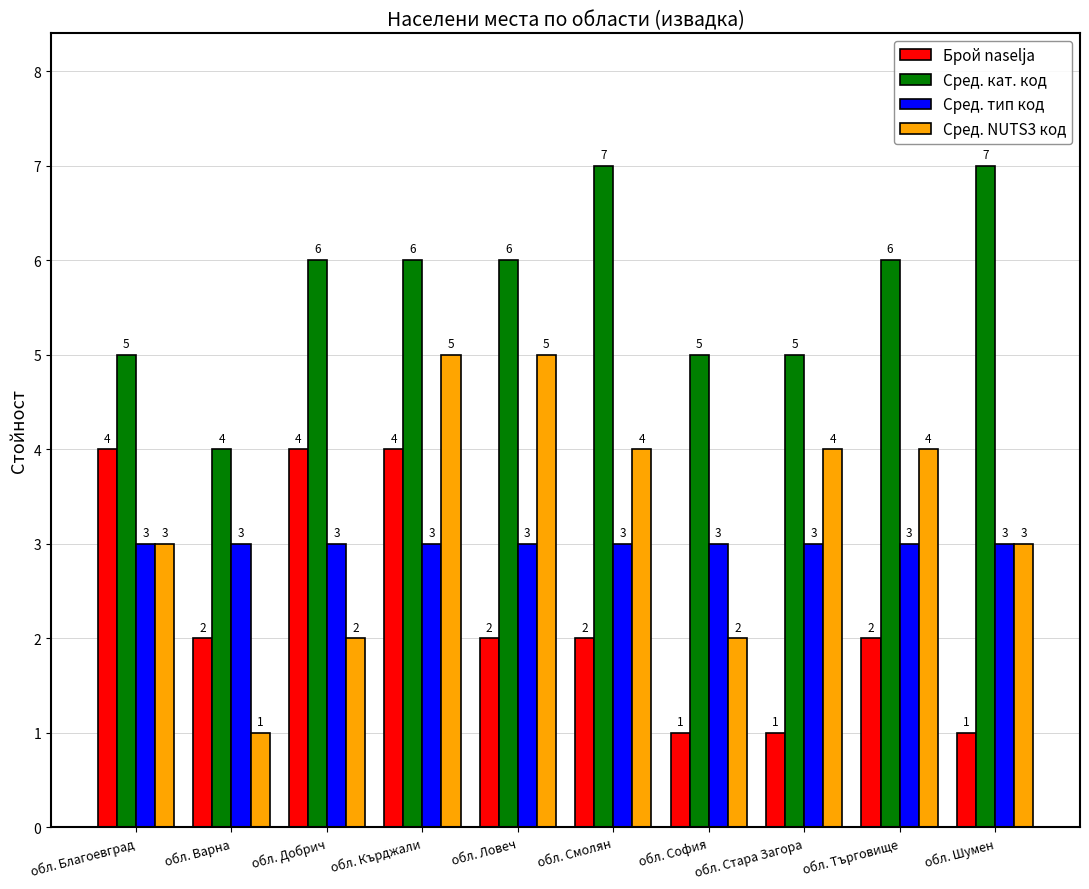

Reading right to left, transcribe all the data shown in this chart.

Брой naselja: обл. Шумен=1	обл. Търговище=2	обл. Стара Загора=1	обл. София=1	обл. Смолян=2	обл. Ловеч=2	обл. Кърджали=4	обл. Добрич=4	обл. Варна=2	обл. Благоевград=4
Сред. кат. код: обл. Шумен=7	обл. Търговище=6	обл. Стара Загора=5	обл. София=5	обл. Смолян=7	обл. Ловеч=6	обл. Кърджали=6	обл. Добрич=6	обл. Варна=4	обл. Благоевград=5
Сред. тип код: обл. Шумен=3	обл. Търговище=3	обл. Стара Загора=3	обл. София=3	обл. Смолян=3	обл. Ловеч=3	обл. Кърджали=3	обл. Добрич=3	обл. Варна=3	обл. Благоевград=3
Сред. NUTS3 код: обл. Шумен=3	обл. Търговище=4	обл. Стара Загора=4	обл. София=2	обл. Смолян=4	обл. Ловеч=5	обл. Кърджали=5	обл. Добрич=2	обл. Варна=1	обл. Благоевград=3